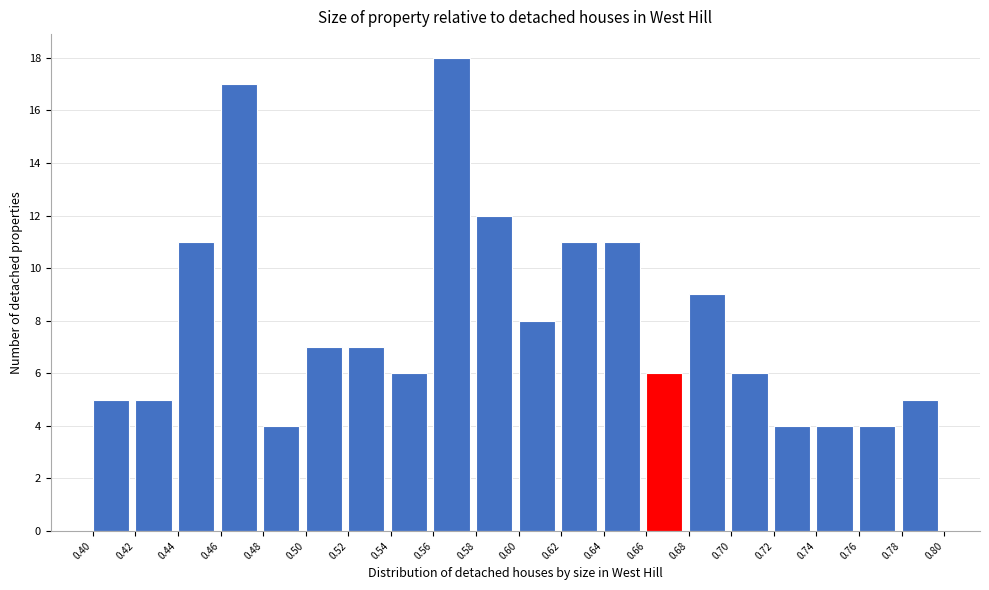

Reading left to right, transcribe this chart: for each bar, give the range it covers on the x-axis and its height. The values are not printed on the chart, so give them approximately, as read against the axis.

0.40 to 0.42: 5
0.42 to 0.44: 5
0.44 to 0.46: 11
0.46 to 0.48: 17
0.48 to 0.50: 4
0.50 to 0.52: 7
0.52 to 0.54: 7
0.54 to 0.56: 6
0.56 to 0.58: 18
0.58 to 0.60: 12
0.60 to 0.62: 8
0.62 to 0.64: 11
0.64 to 0.66: 11
0.66 to 0.68: 6
0.68 to 0.70: 9
0.70 to 0.72: 6
0.72 to 0.74: 4
0.74 to 0.76: 4
0.76 to 0.78: 4
0.78 to 0.80: 5